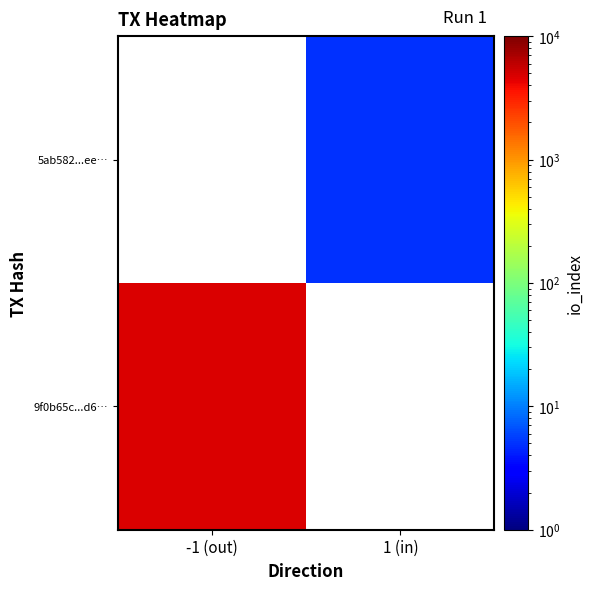

List the labels in order of 9f0b65c...d6… value, largest first.

-1 (out), 1 (in)